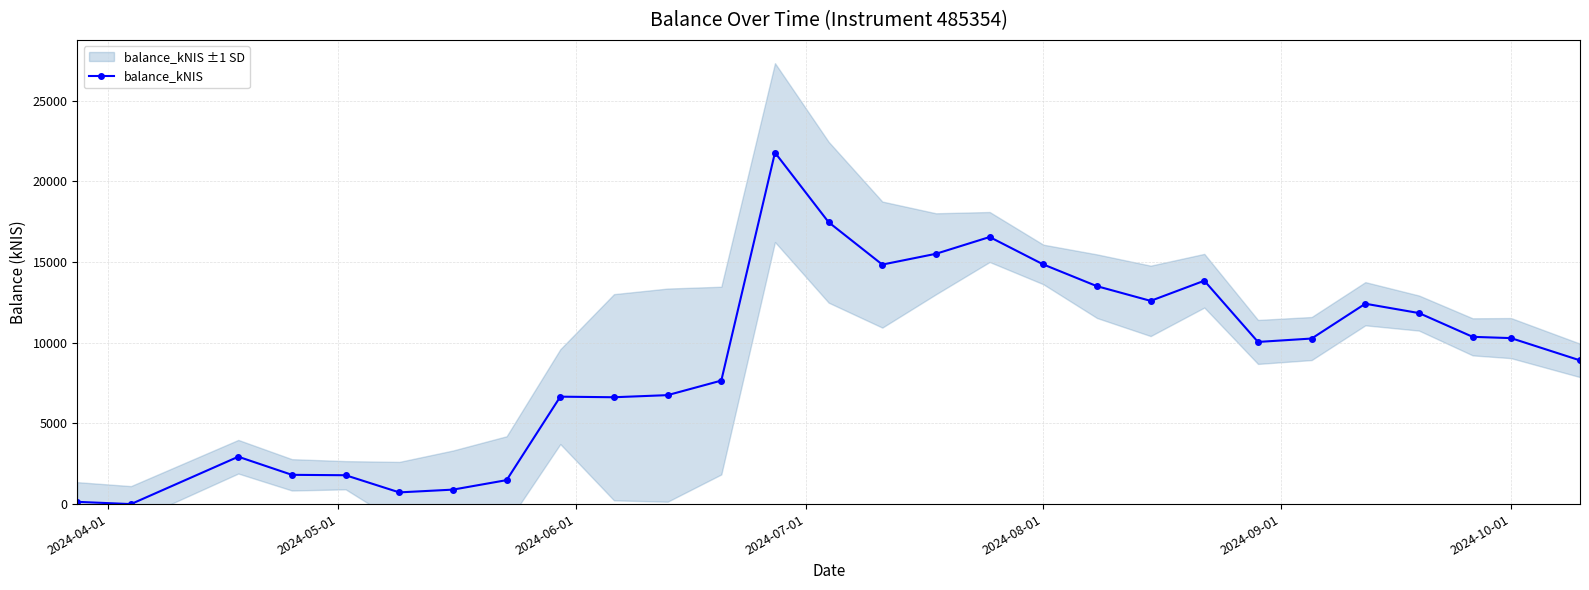

How many data points are less than 10260?

14